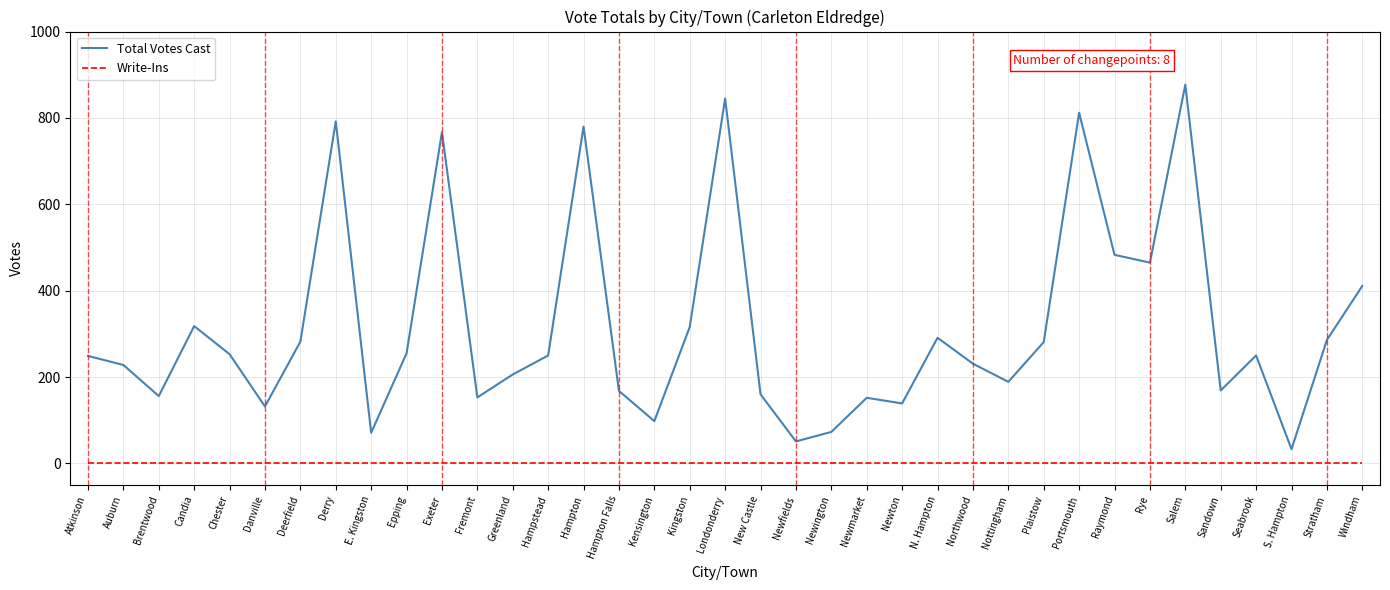

What is the maximum value shown in the chart?

877